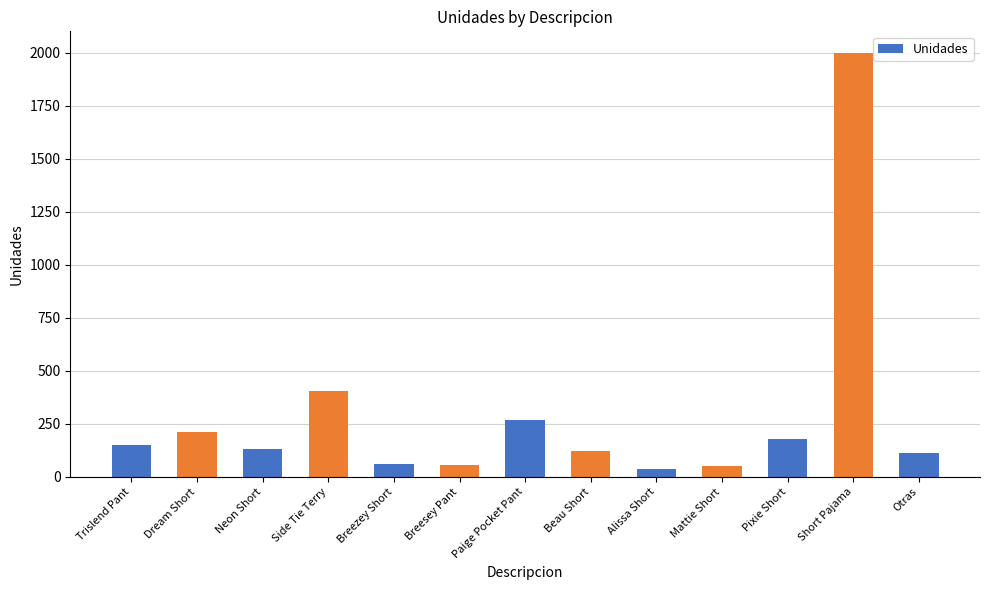

What is the sum of all values?

3783